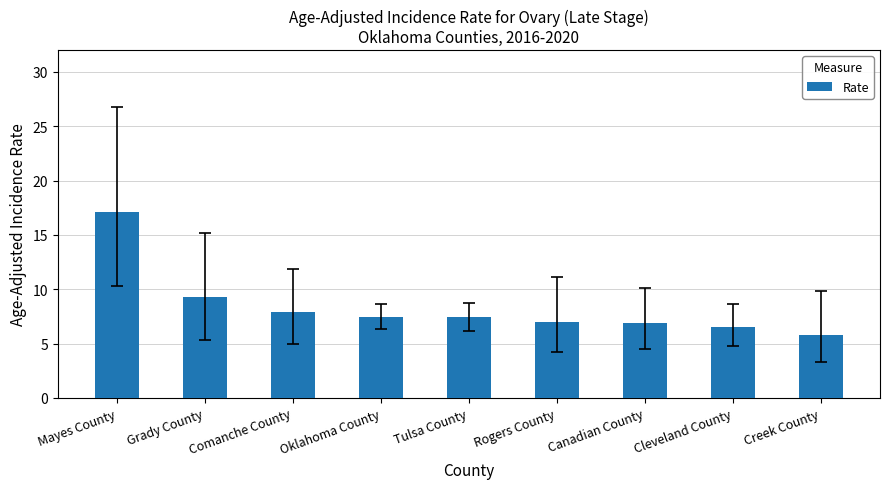

What is the label of the 4th bar from the left?

Oklahoma County